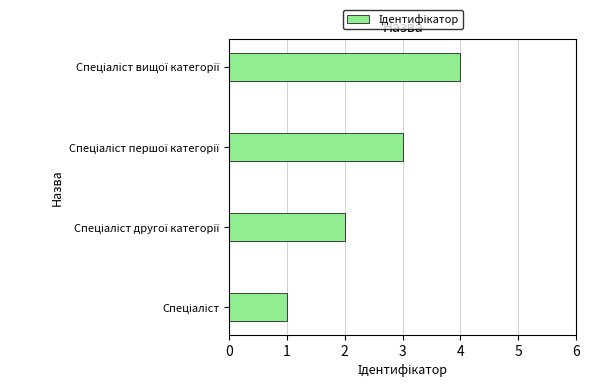

What is the maximum value shown in the chart?

4